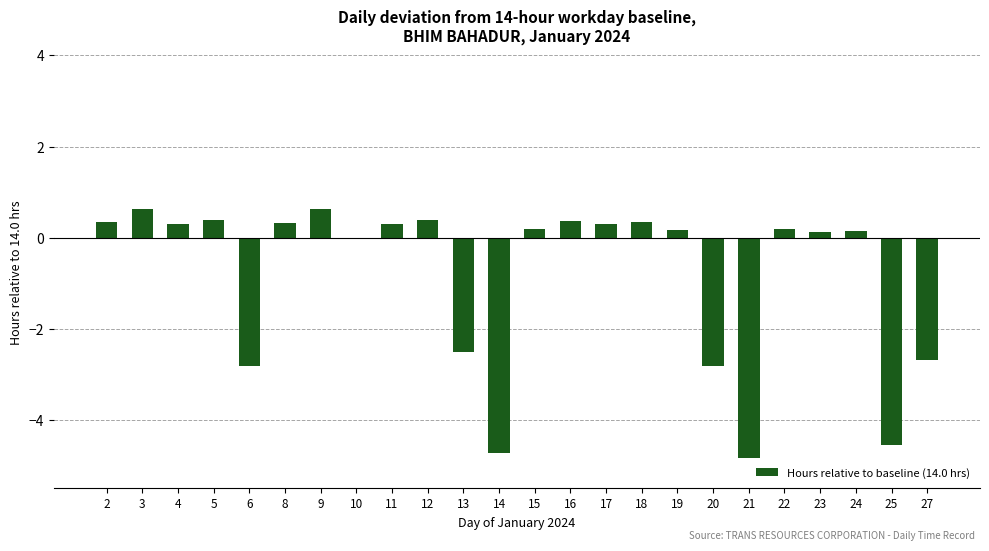

Is it true that the value at 21 is -4.8?

True